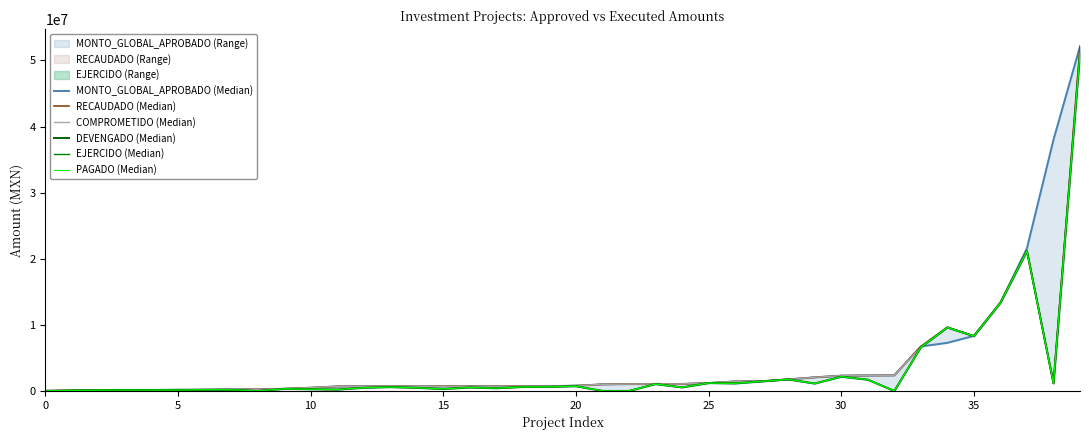

Where is EJERCIDO (Median) nearest to the value 25594698?

37